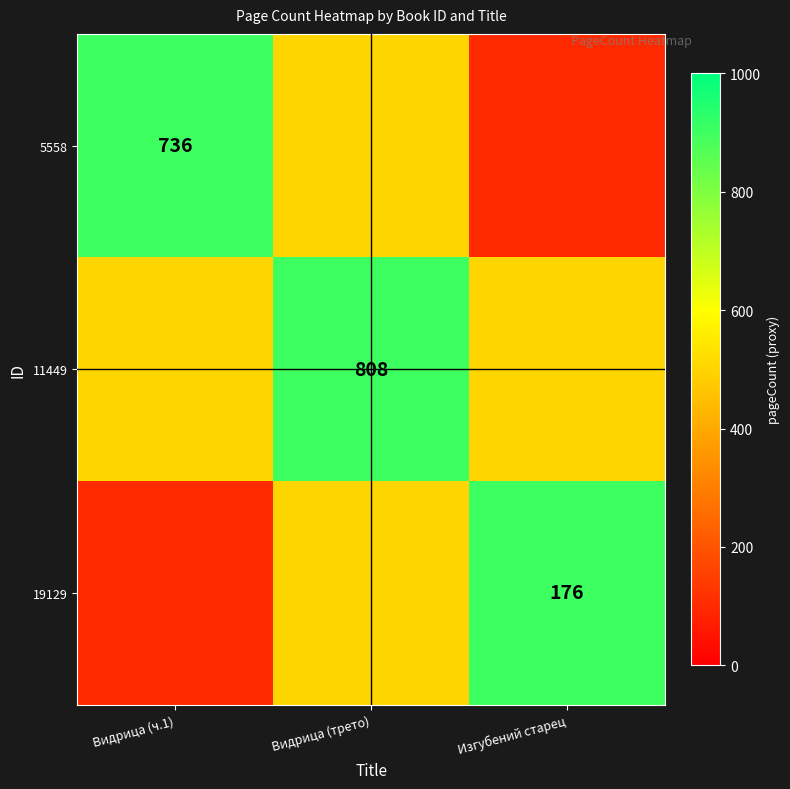

True or false: 5558 has a value of 736 at Видрица (ч.1).

True